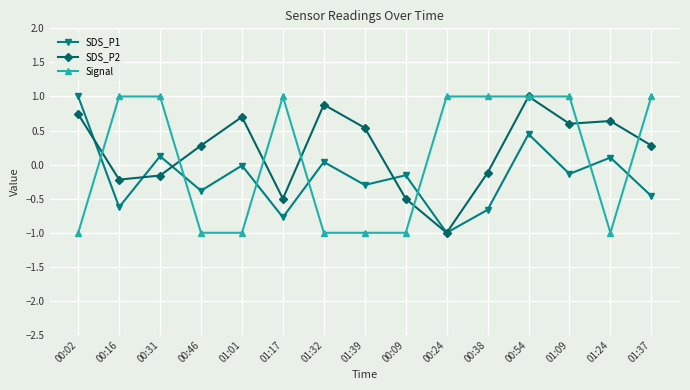

Where is the first local maximum for SDS_P1?

00:31